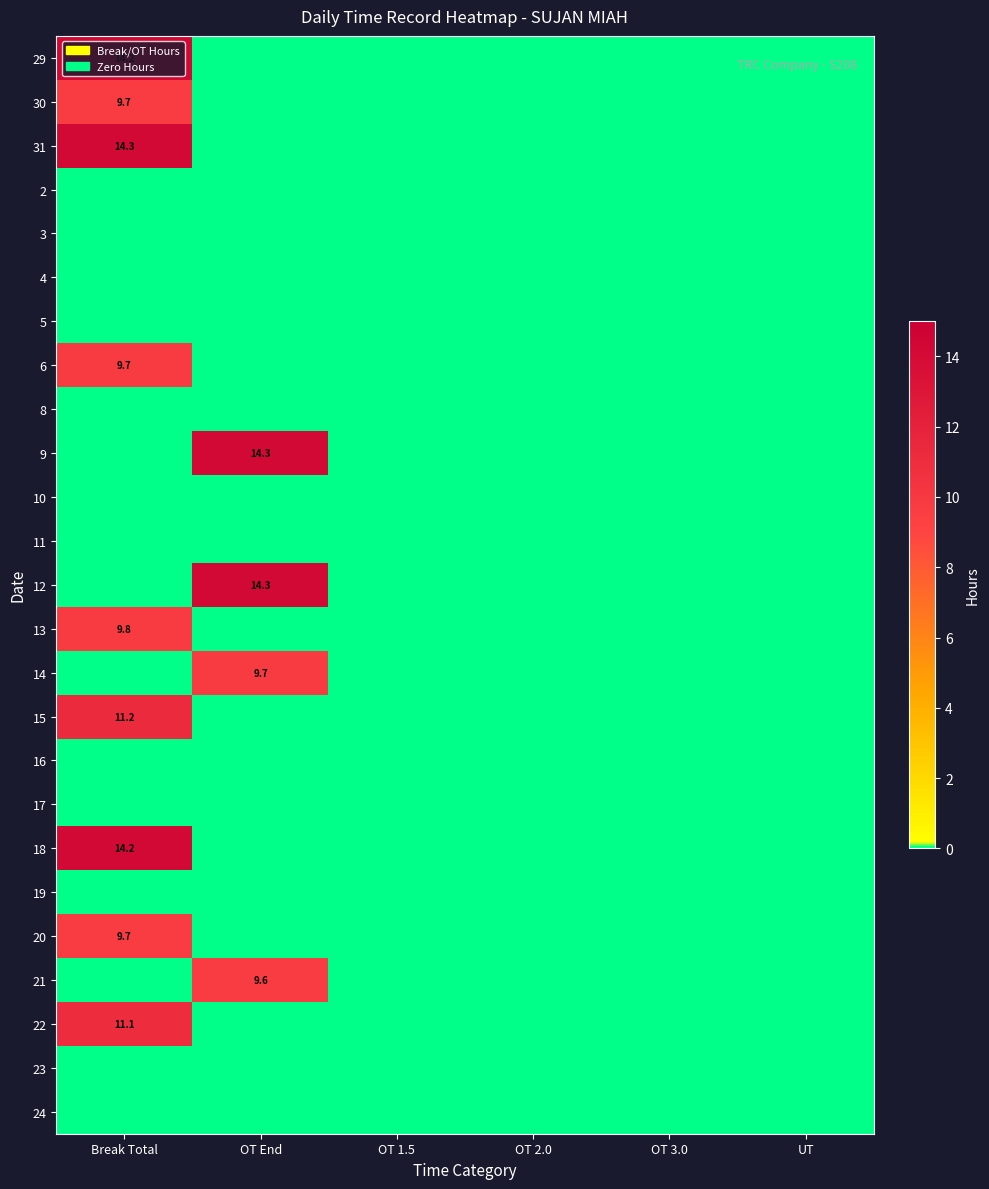

True or false: 30 has a value of 13.0 at Break Total.

False